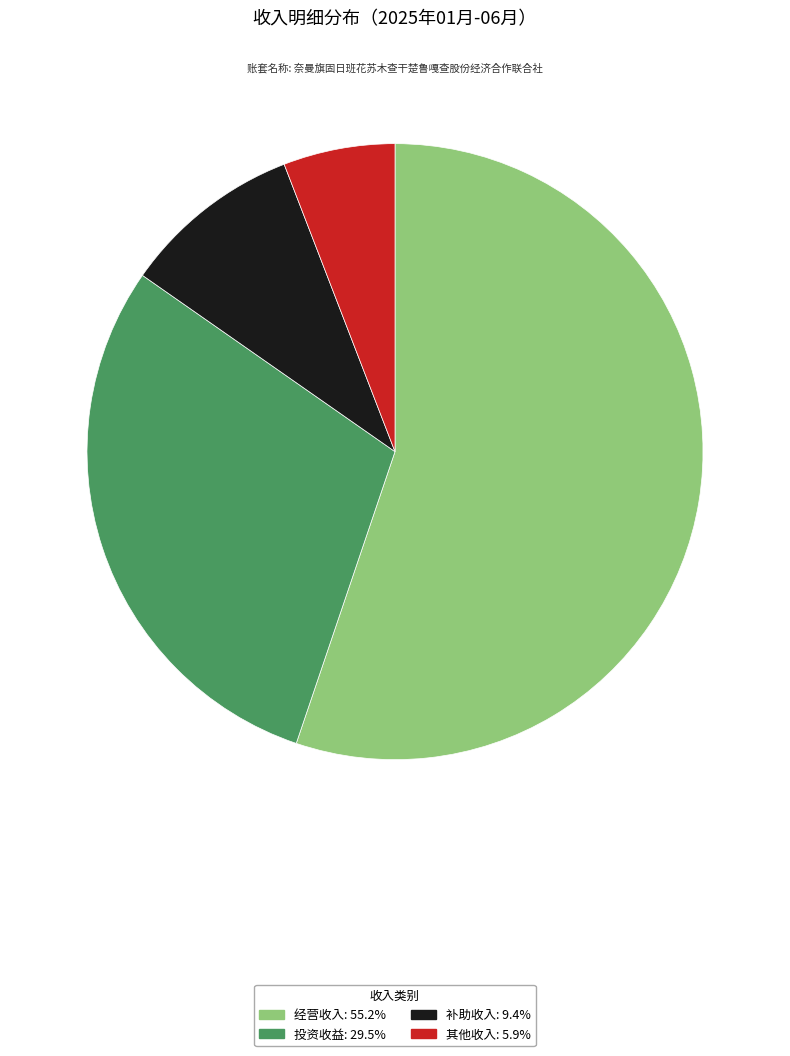

Combined, do 补助收入 and 经营收入 account for over 50%?

Yes